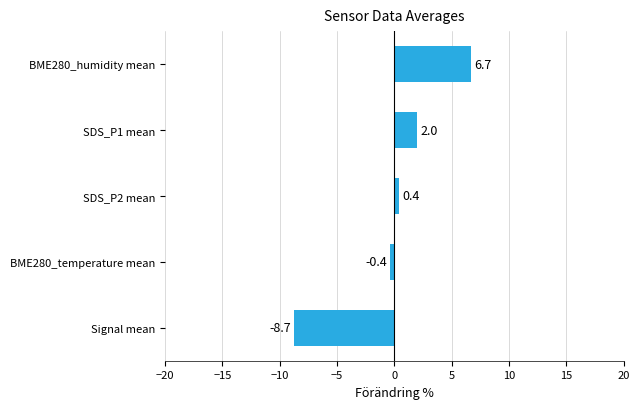

What is the change in value from BME280_temperature mean to SDS_P2 mean?

+0.8